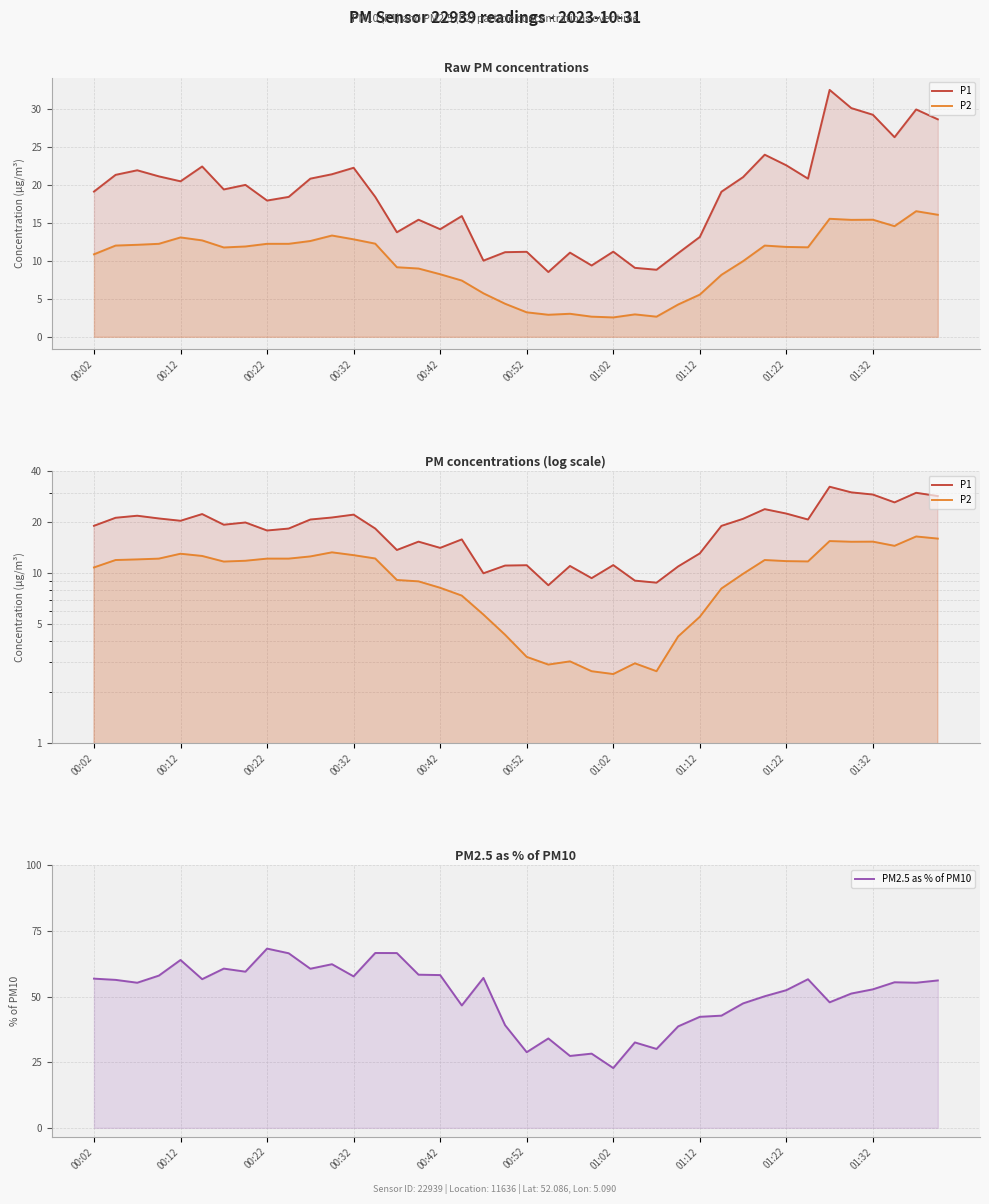

The value of PM2.5 as % of PM10 at 01:32 is 52.7. True or false?

True